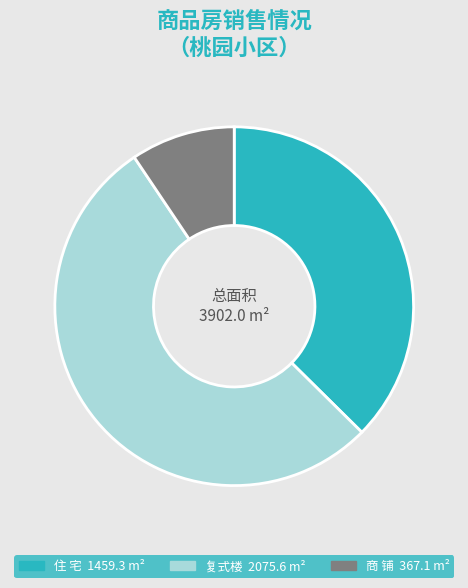

Is there a majority slice in this chart?

Yes